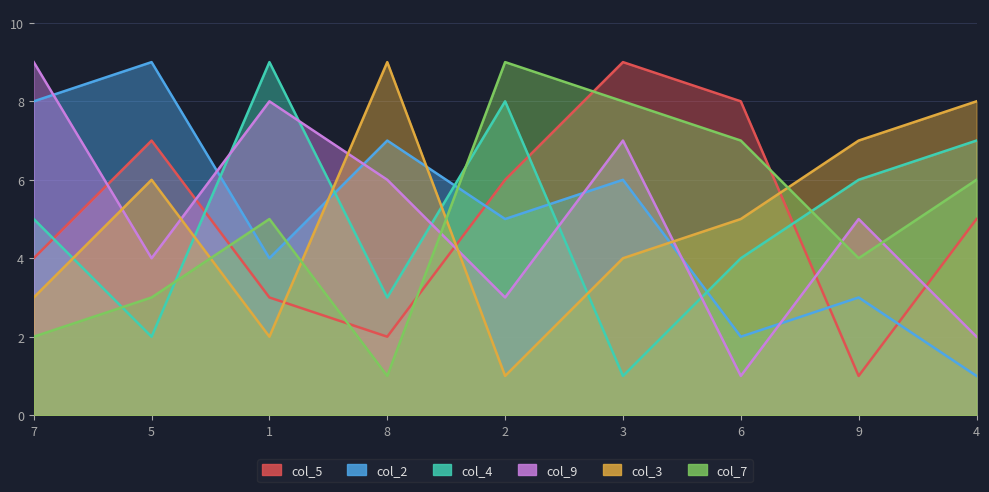

What is the greatest value displayed?

9